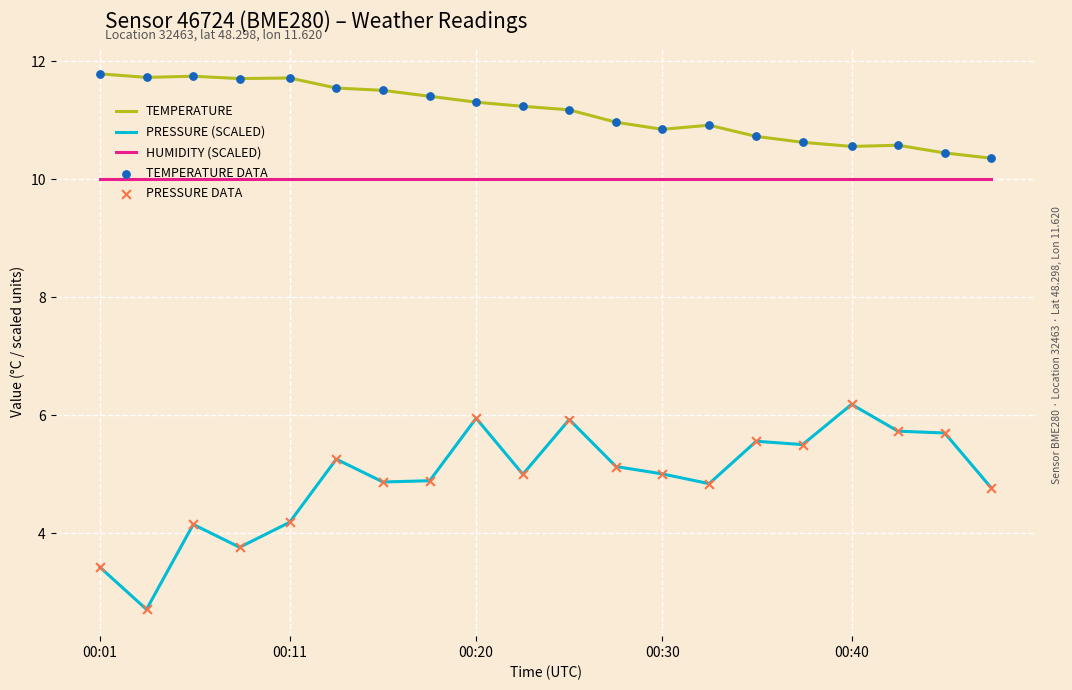

What is the maximum value shown in the chart?

11.8